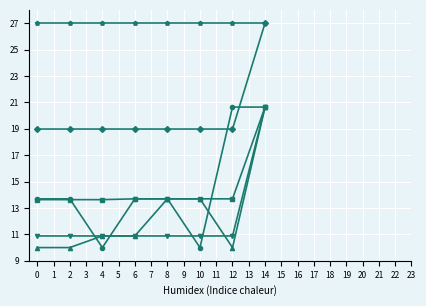

What is the minimum value shown in the chart?

10.0